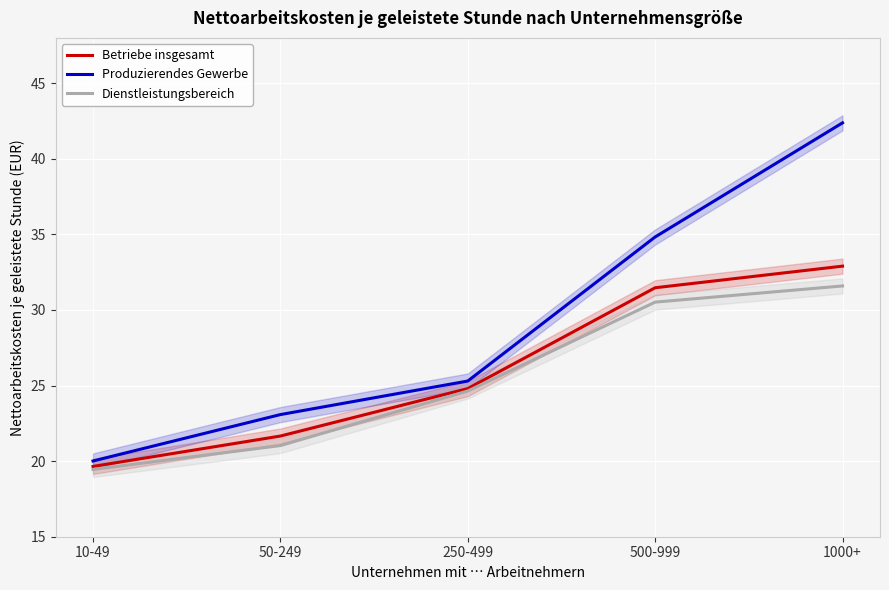

Is this an area chart (filled region under the line)?

No